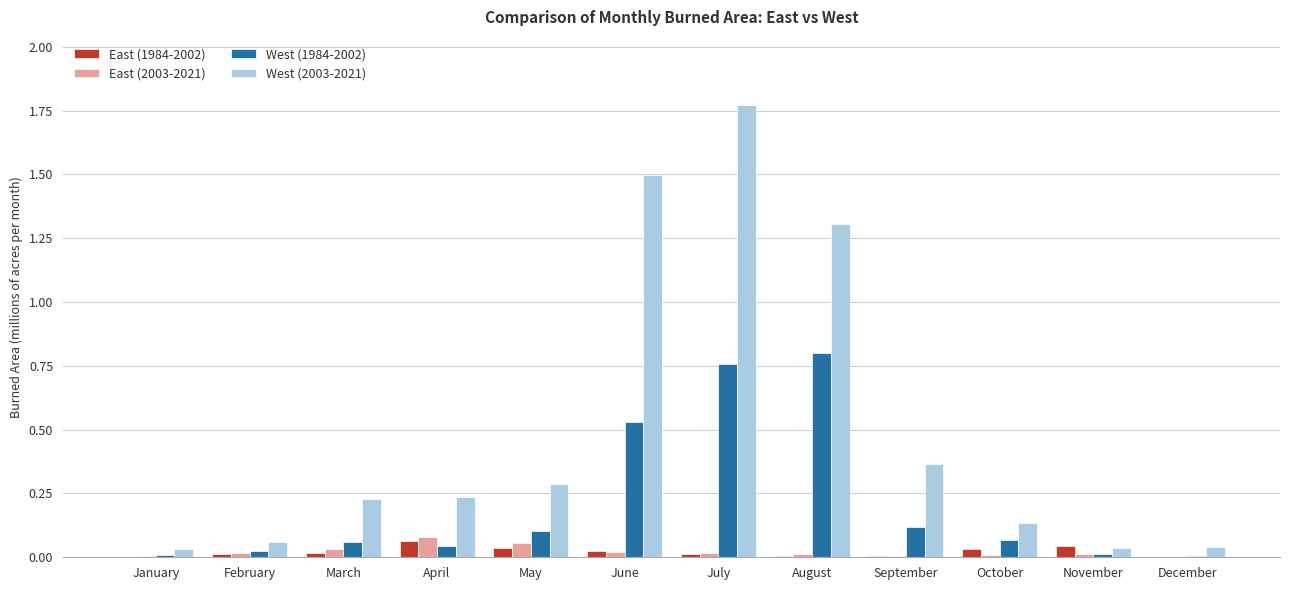

At which category does the chart reach its peak across all series?

July